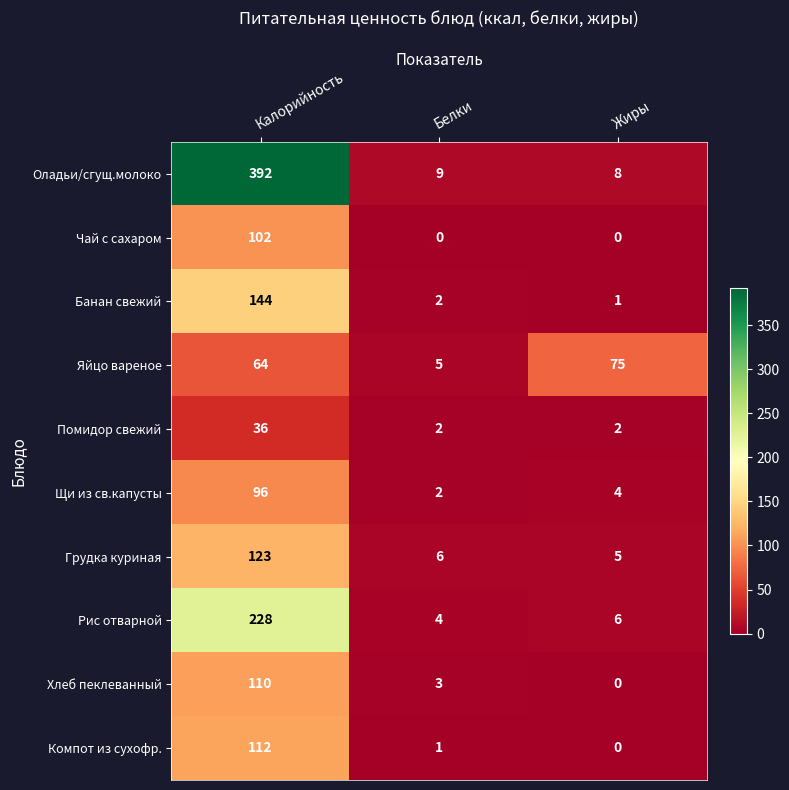

Rank the series by their maximum value, from highest to lowest.

Оладьи/сгущ.молоко, Рис отварной, Банан свежий, Грудка куриная, Компот из сухофр., Хлеб пеклеванный, Чай с сахаром, Щи из св.капусты, Яйцо вареное, Помидор свежий